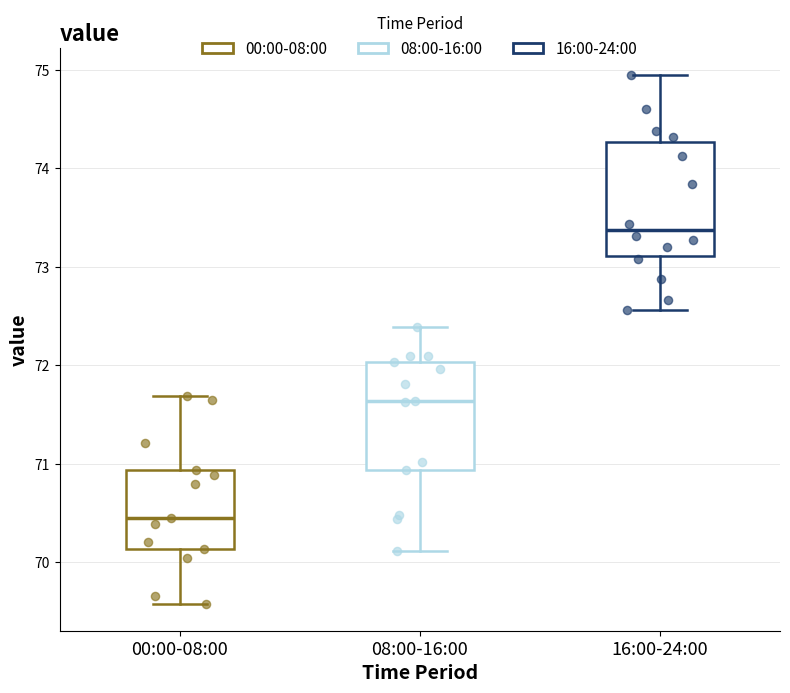

Where is the upper edge of the box for 08:00-16:00 on the y-axis? The values are not printed on the chart, so give them approximately, as read against the axis.

72.0